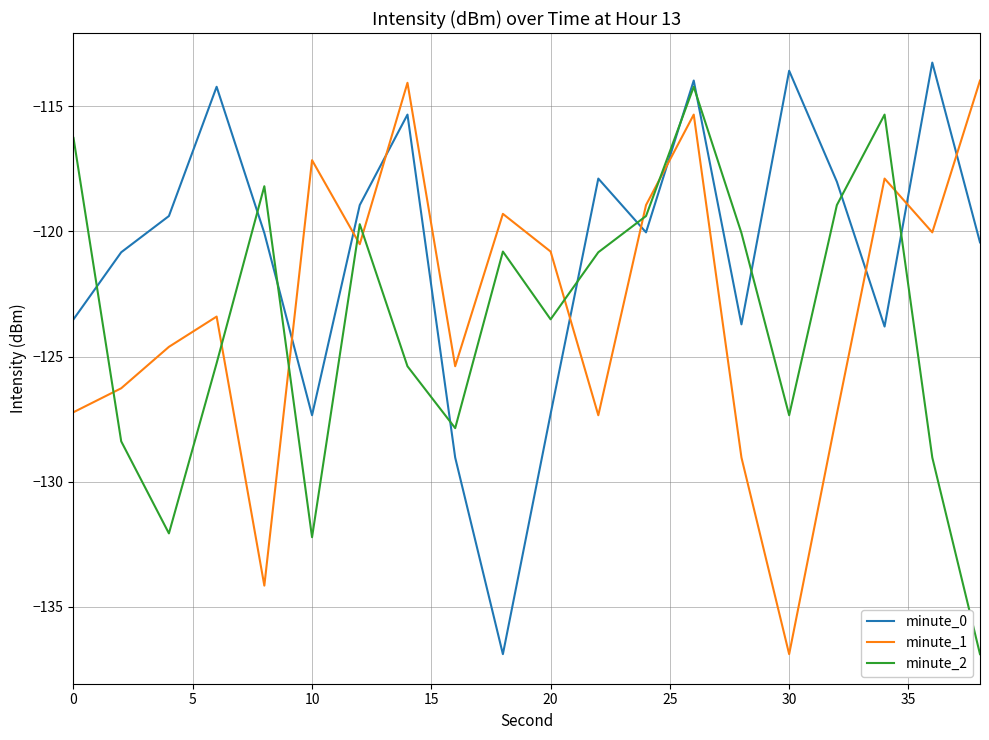

How many intersections are there between minute_0 and minute_1?

9